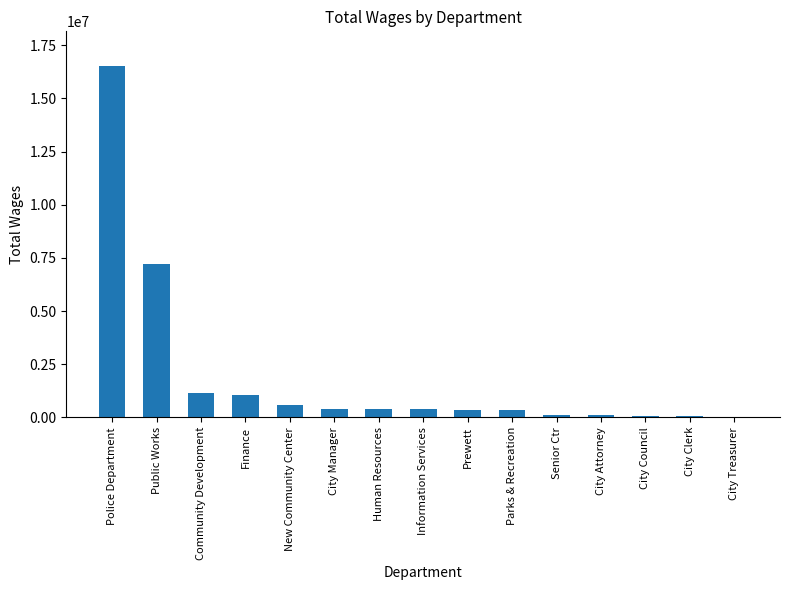

True or false: the data shows 363179 at Prewett.

True